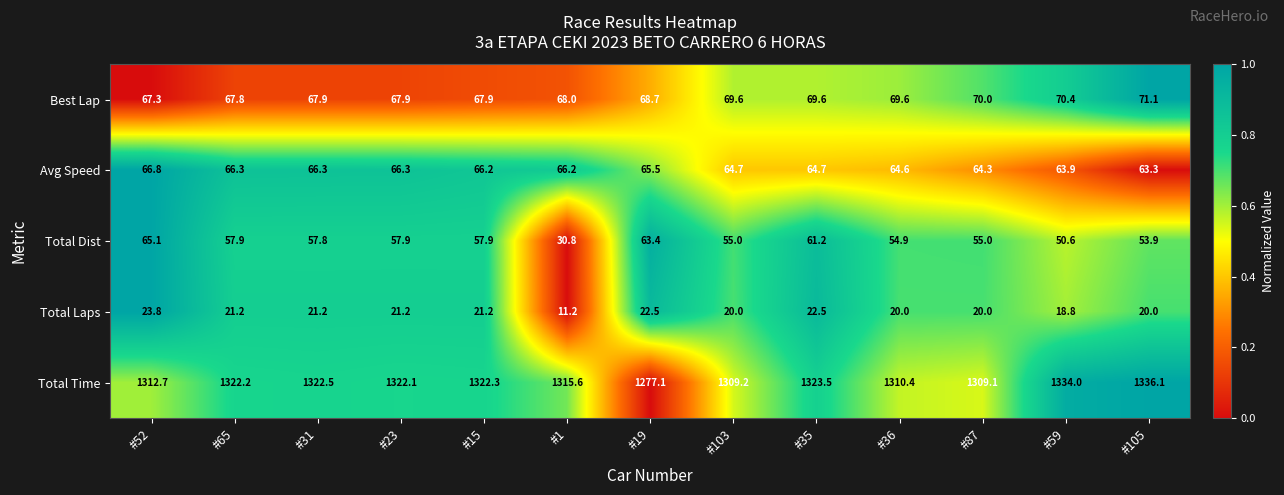

How many values in the Total Time series exceed 1322?

7